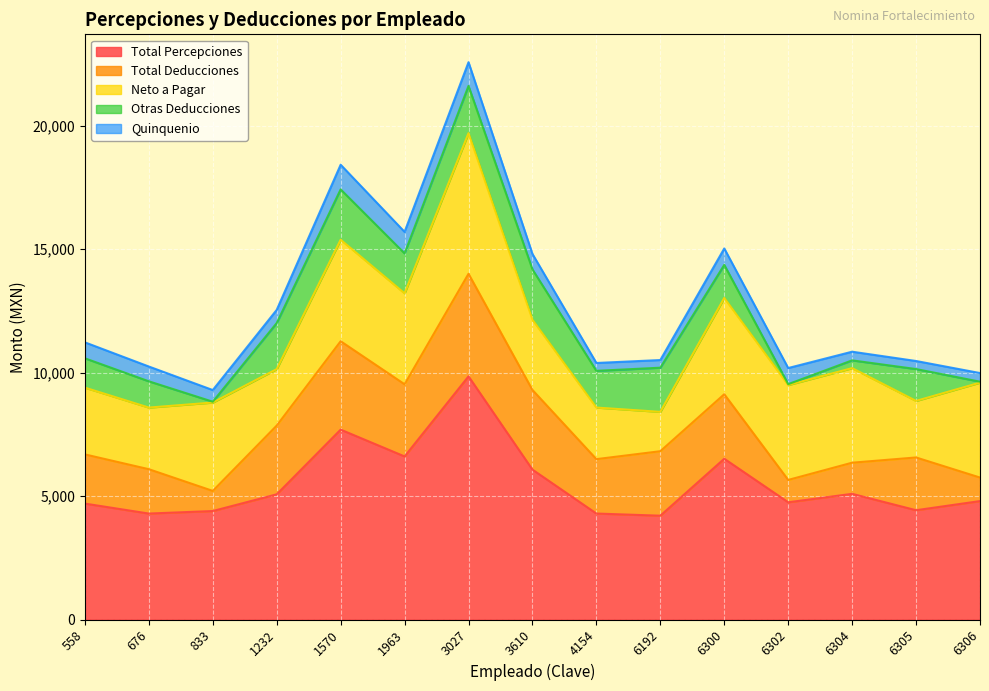

Reading right to left, list all the values displayed in this chart.

Total Percepciones: 6306=4796.9	6305=4427.1	6304=5090.6	6302=4748.7	6300=6512.2	6192=4205.3	4154=4292.4	3610=6071.1	3027=9849.4	1963=6605.7	1570=7691.4	1232=5070.8	833=4394.1	676=4292.1	558=4695.5
Total Deducciones: 6306=953.5	6305=2136.8	6304=1261.5	6302=905.3	6300=2612.7	6192=2611.8	4154=2203.6	3610=3226.3	3027=4154.8	1963=2922.6	1570=3580.3	1232=2784.1	833=815.2	676=1796.4	558=1992.4
Neto a Pagar: 6306=3843.4	6305=2290.3	6304=3829.2	6302=3843.4	6300=3899.5	6192=1593.5	4154=2088.8	3610=2844.8	3027=5694.7	1963=3683.1	1570=4111.1	1232=2286.7	833=3578.9	676=2495.7	558=2703.1
Otras Deducciones: 6306=39.0	6305=1290.0	6304=315.3	6302=35.9	6300=1340.0	6192=1789.6	4154=1487.7	3610=2039.0	3027=1914.0	1963=1618.4	1570=2039.0	1232=1866.7	833=33.8	676=1064.0	558=1188.8
Quinquenio: 6306=349.8	6305=326.7	6304=351.0	6302=652.8	6300=664.7	6192=309.7	4154=318.3	3610=624.6	3027=961.3	1963=871.3	1570=999.0	1232=533.7	833=472.2	676=599.1	558=646.5